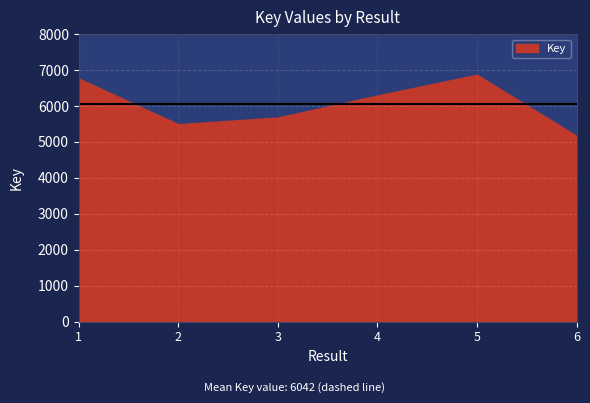

Read the value at 6.

5168